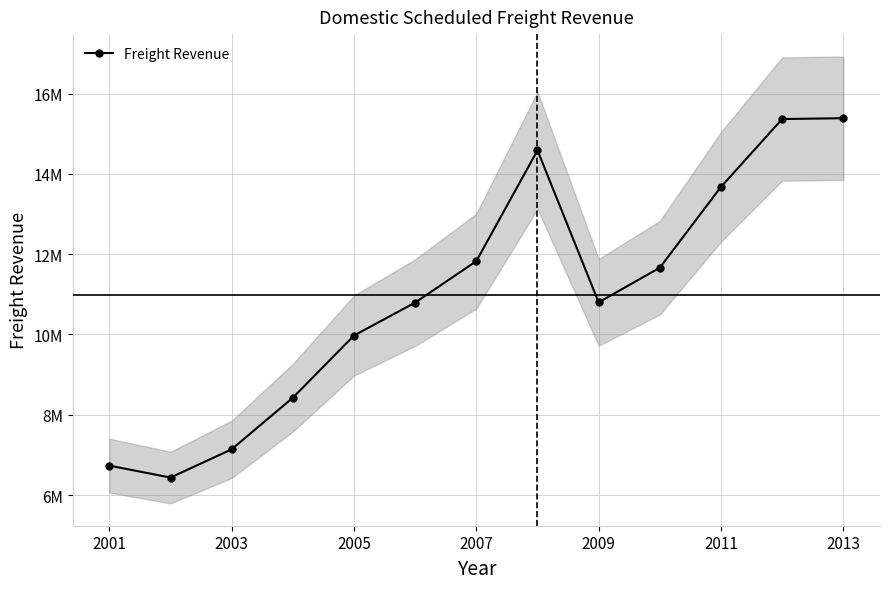

At which category does the chart reach its peak across all series?

2013